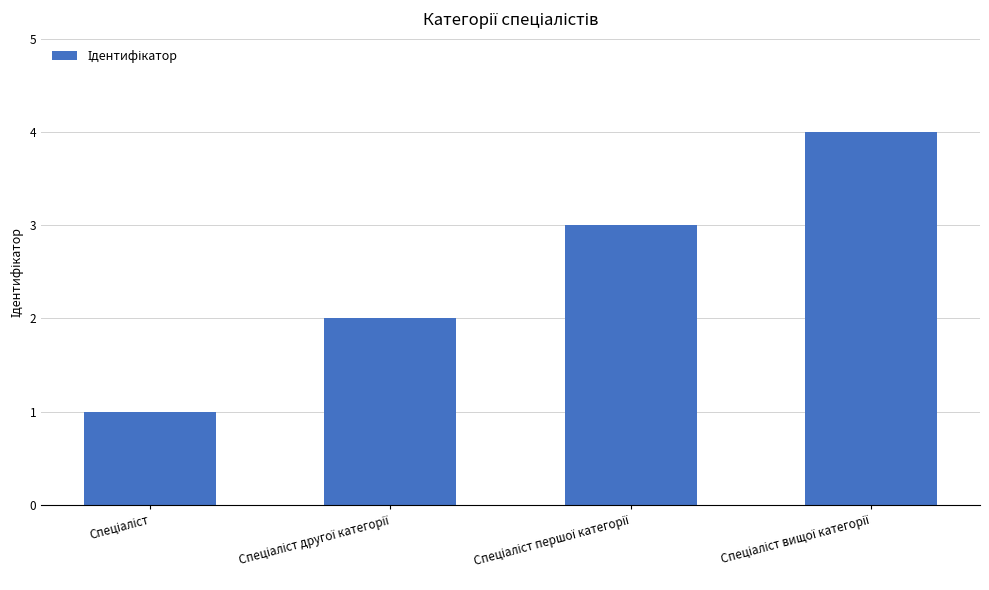

What is the maximum value shown in the chart?

4